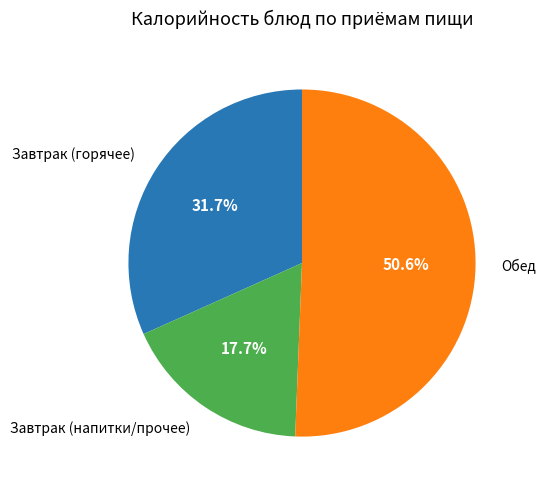

Is there a majority slice in this chart?

Yes